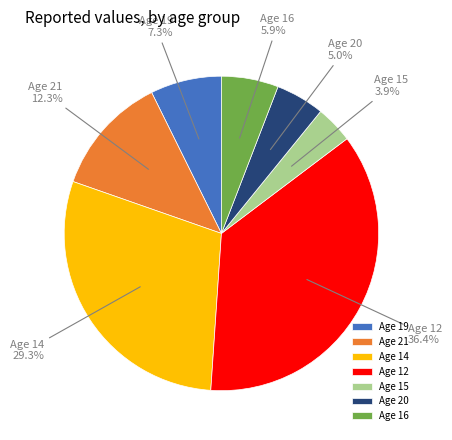

Is there any slice that represents more than half of the pie?

No